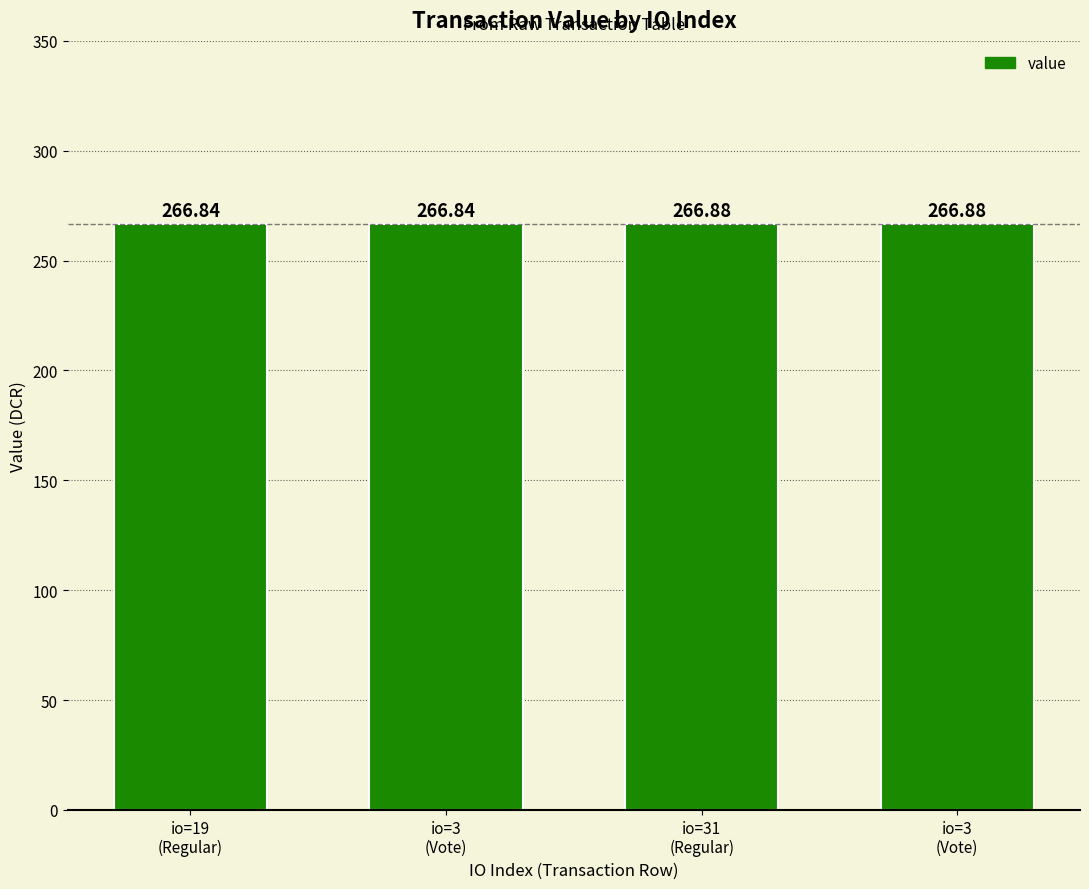

At which category does the chart reach its peak across all series?

io=31
(Regular)